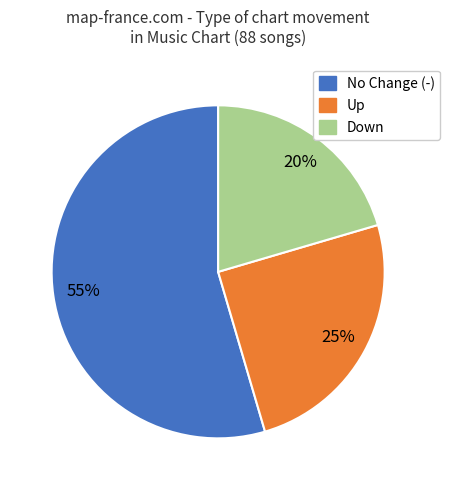

Does any single category account for the majority?

Yes